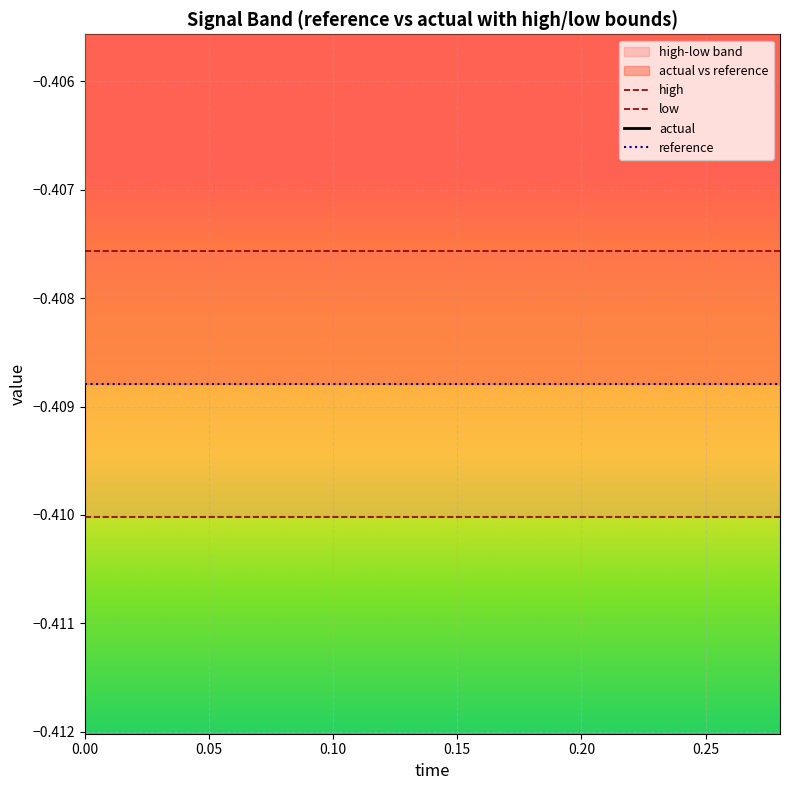

List the series in order of their peak value, lowest first.

low, reference, high, actual